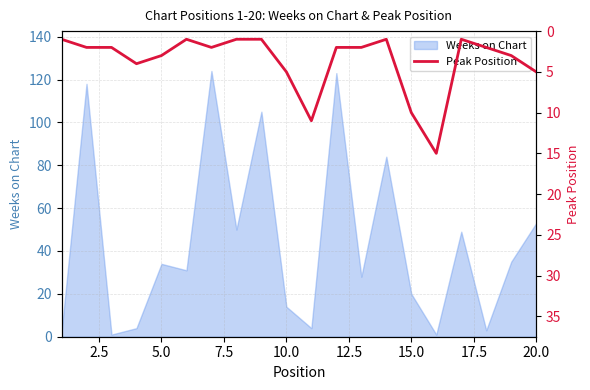

At which label is Weeks on Chart closest to 62?

20.0